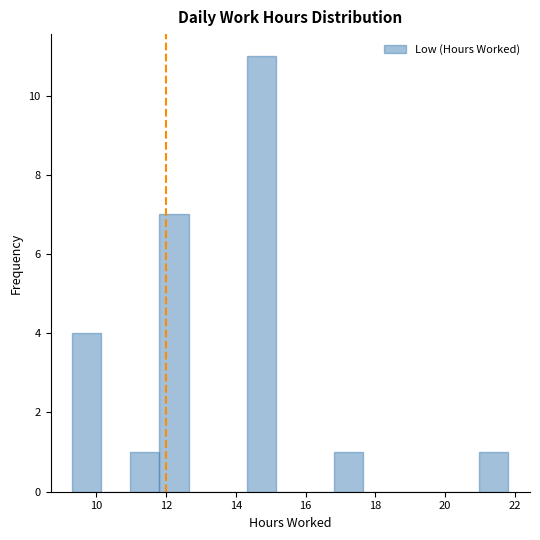

How tall is the bar that spans 16.8 to 17.6 on the x-axis? Neither the bar edges nor the heights are printed on the chart, so give them approximately, as read against the axes.

1